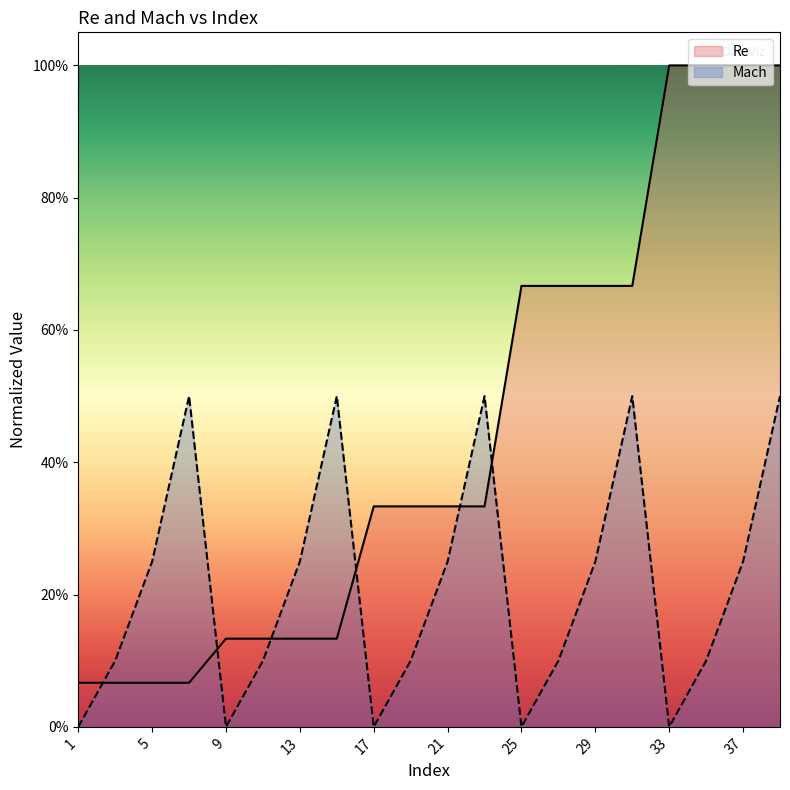

List the series in order of their overall mean, highest first.

Re, Mach